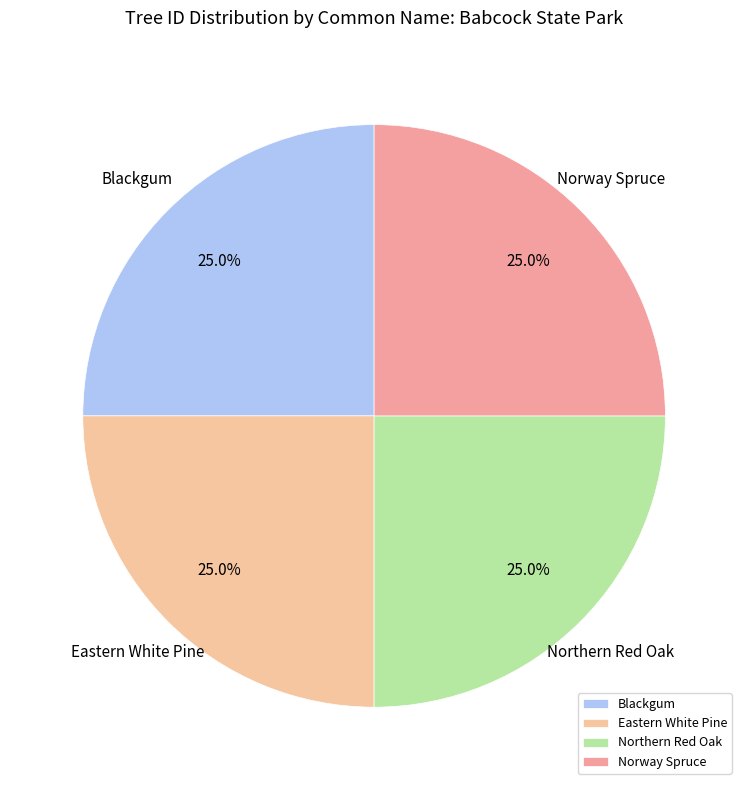

Does Blackgum represent more than half of the total?

No